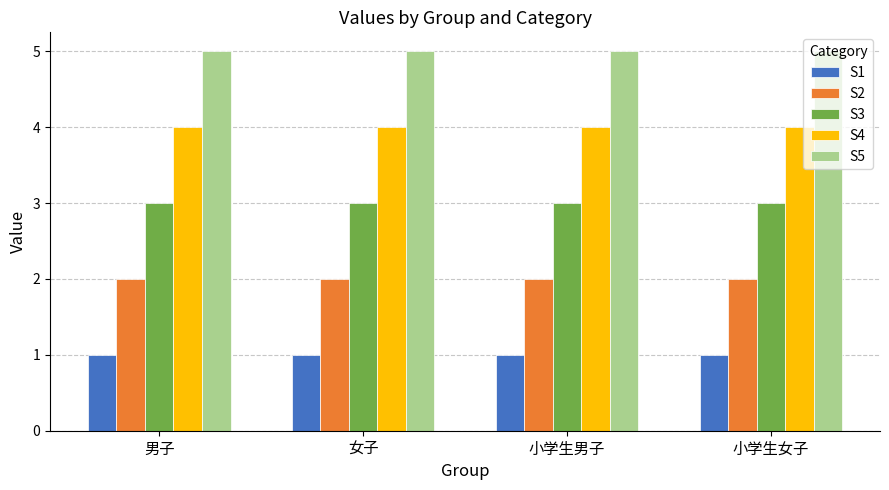

True or false: S3 has a value of 5 at 小学生女子.

False